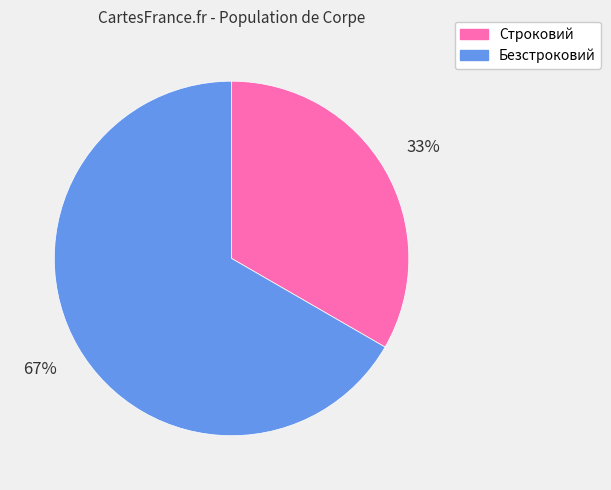

The Строковий slice represents 33% of the pie. True or false?

True